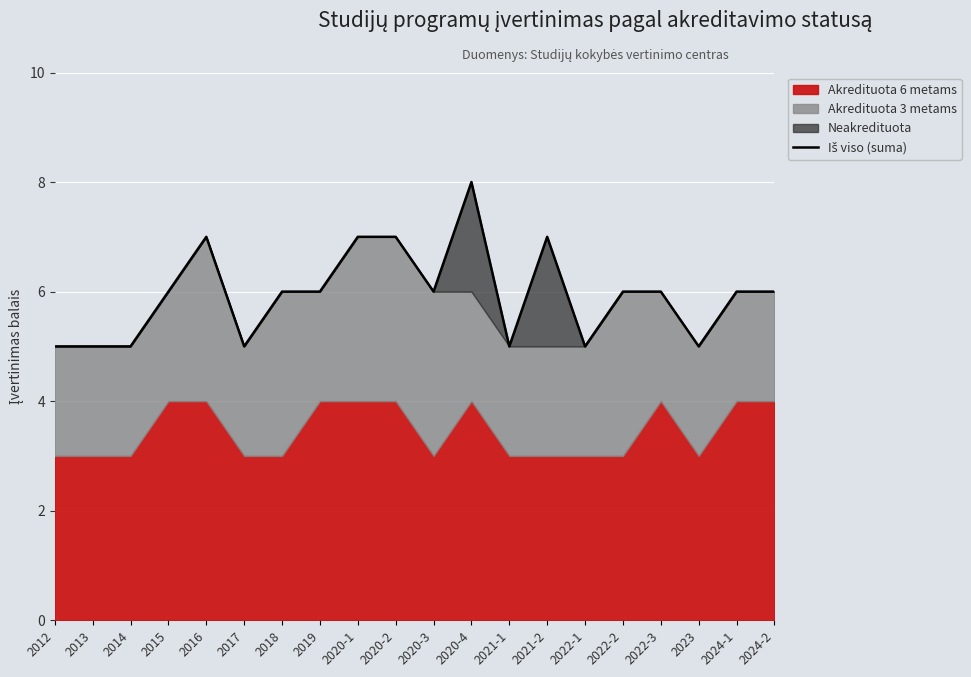

How many interior local peaks (higher than both neighbors) does the data have?

3